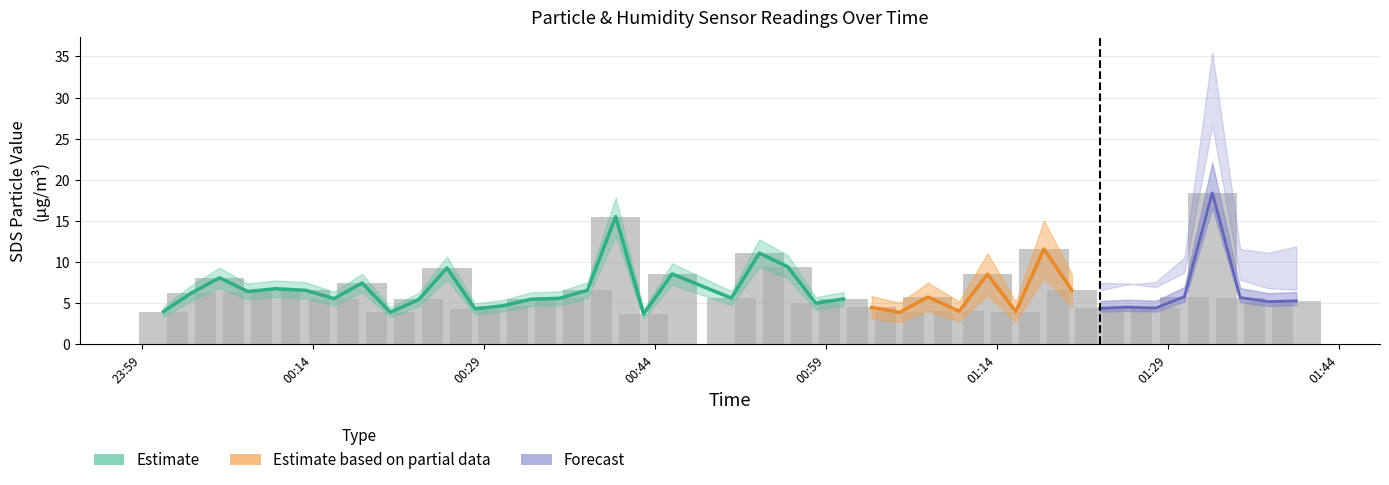

At which label does the data first exceed 5?

00:14